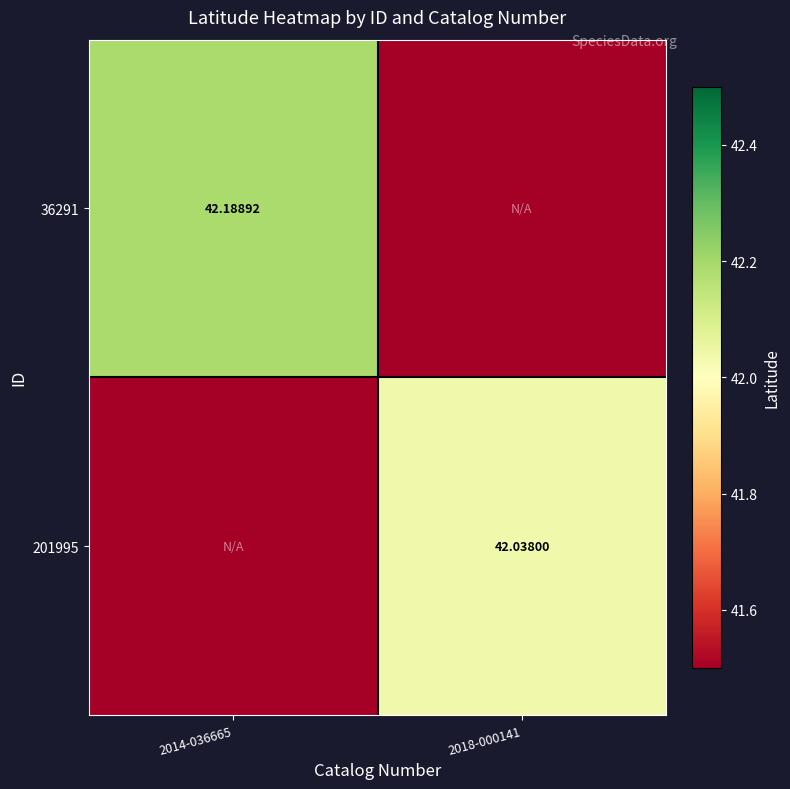

The value of 36291 at 2018-000141 is 11.1. True or false?

False